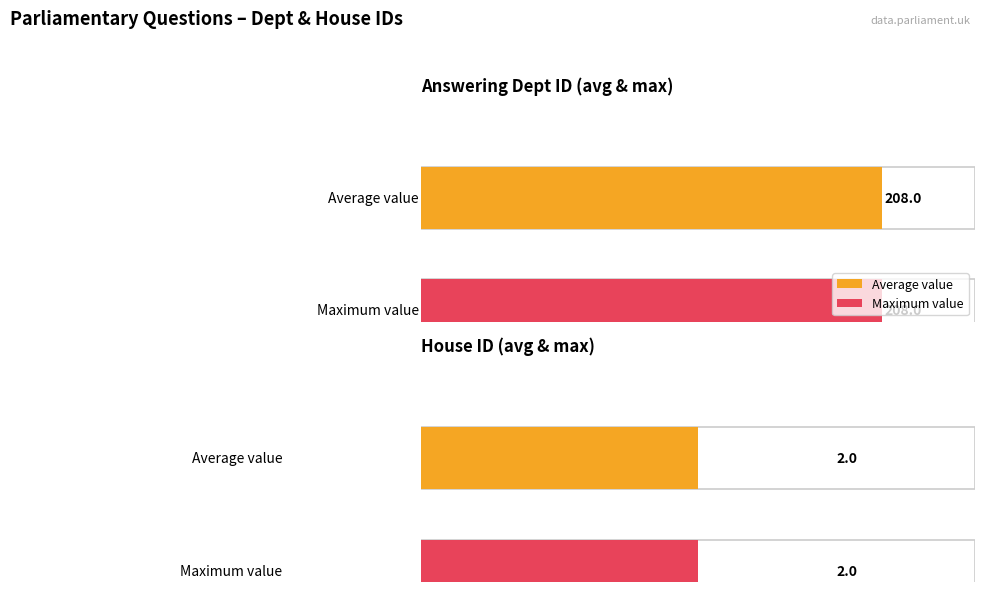

Which series has the widest spread of values?

answering dept id